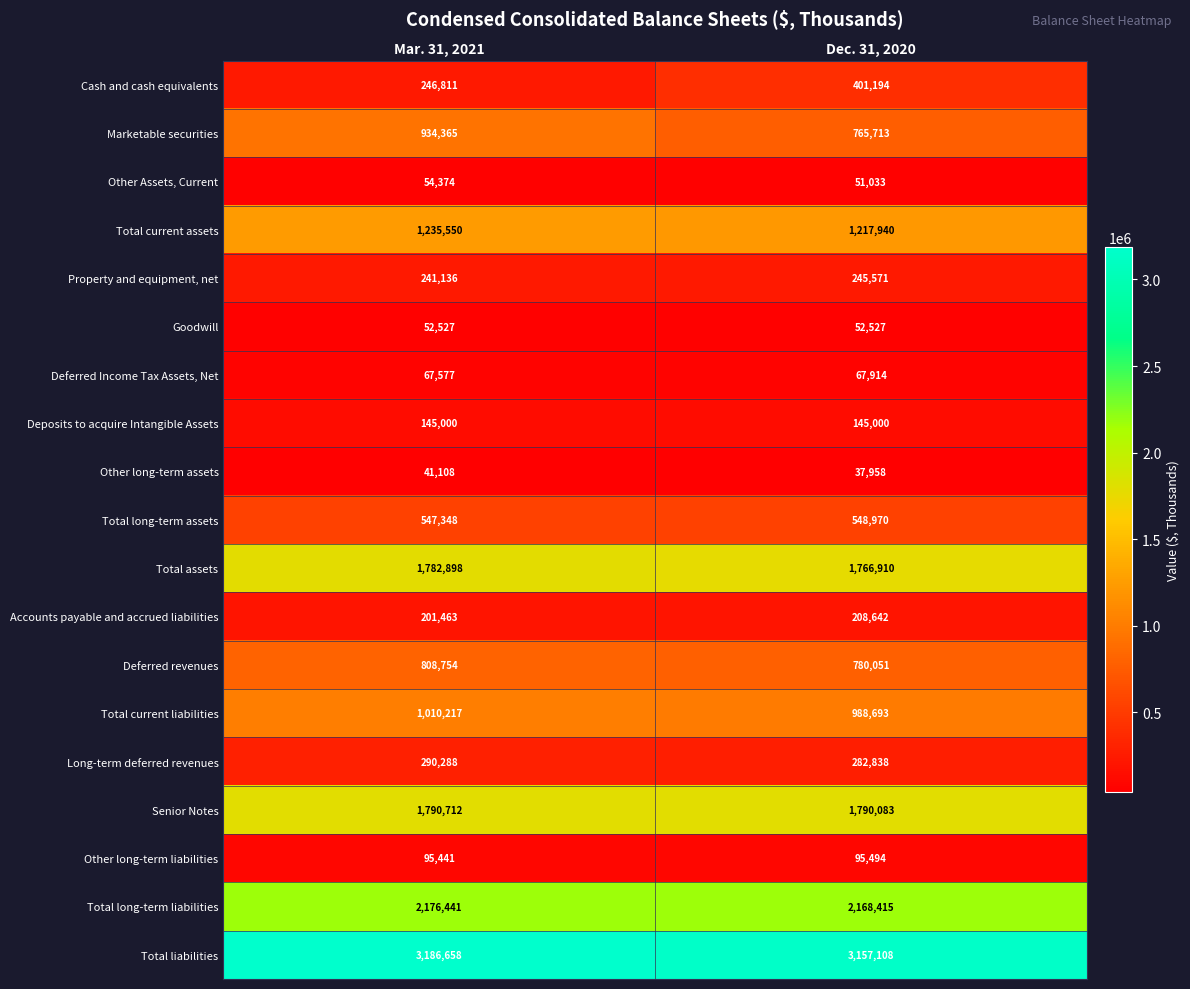

Which series has the largest total across all categories?

Total liabilities